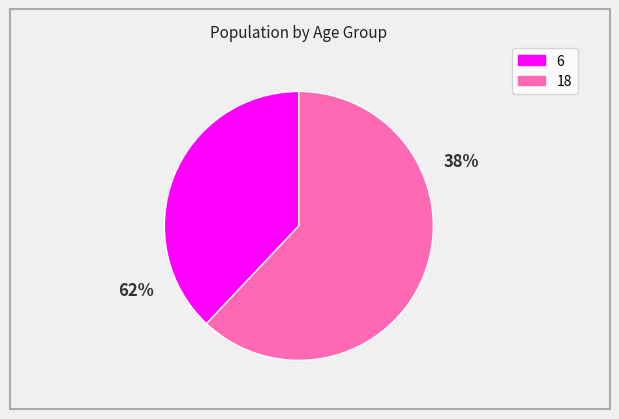

To the nearest percent, what is the difference between the 18 and 6 slice percentages?

24%